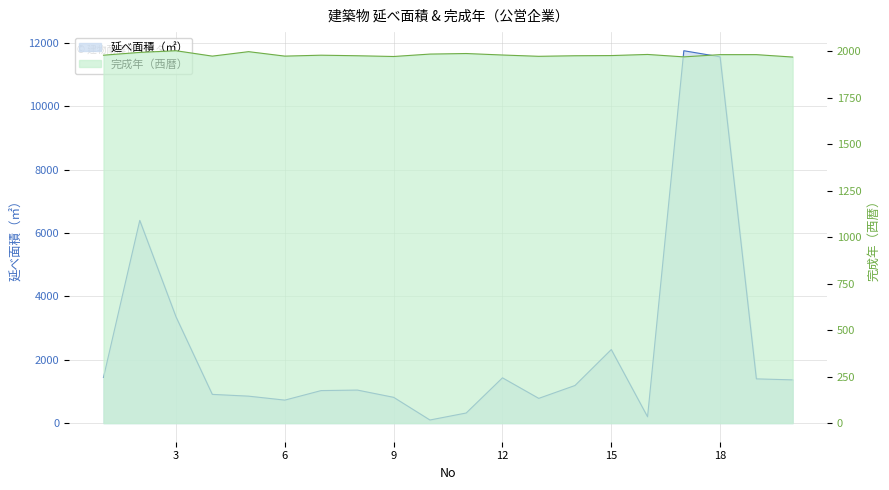

At which label is 完成年（西暦） closest to 1985?

10